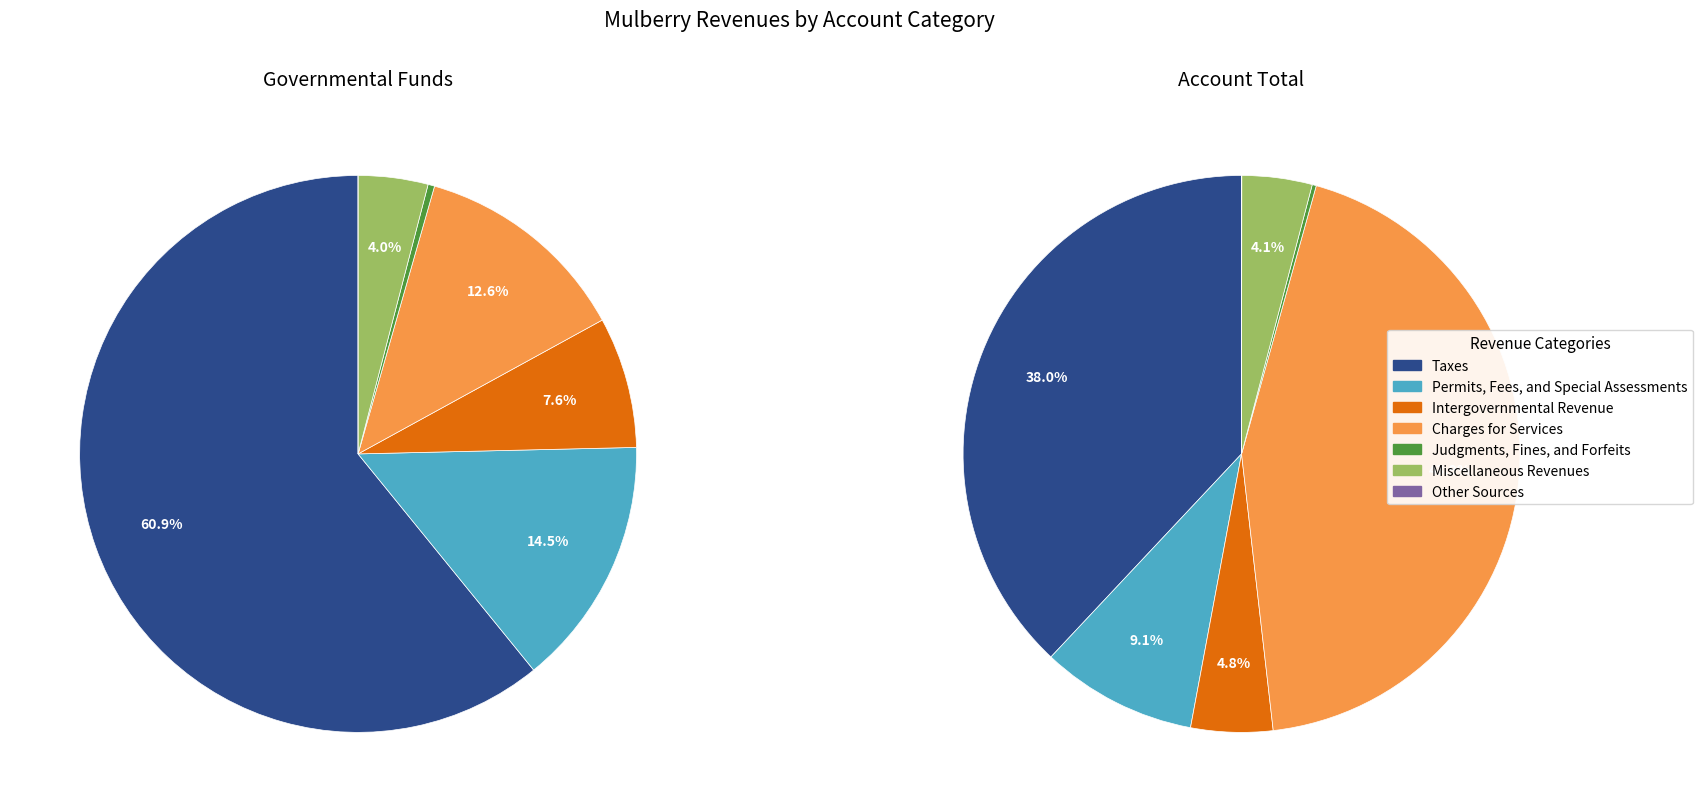

To the nearest percent, what is the difference between the Other Sources and Intergovernmental Revenue slice percentages?

5%